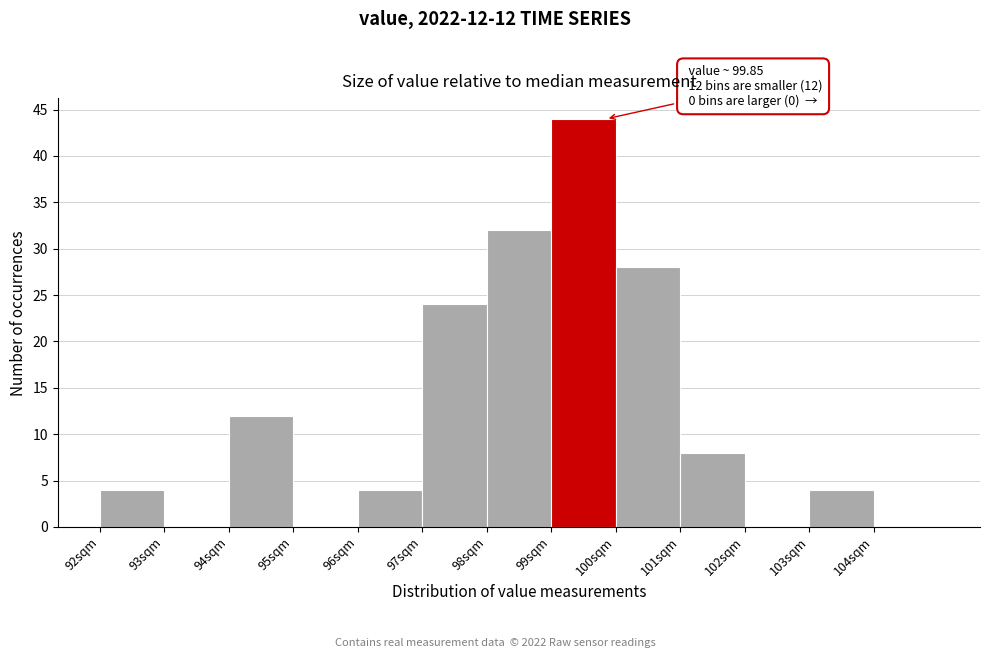

Which range on the x-axis has the tallest bar?

99 to 100